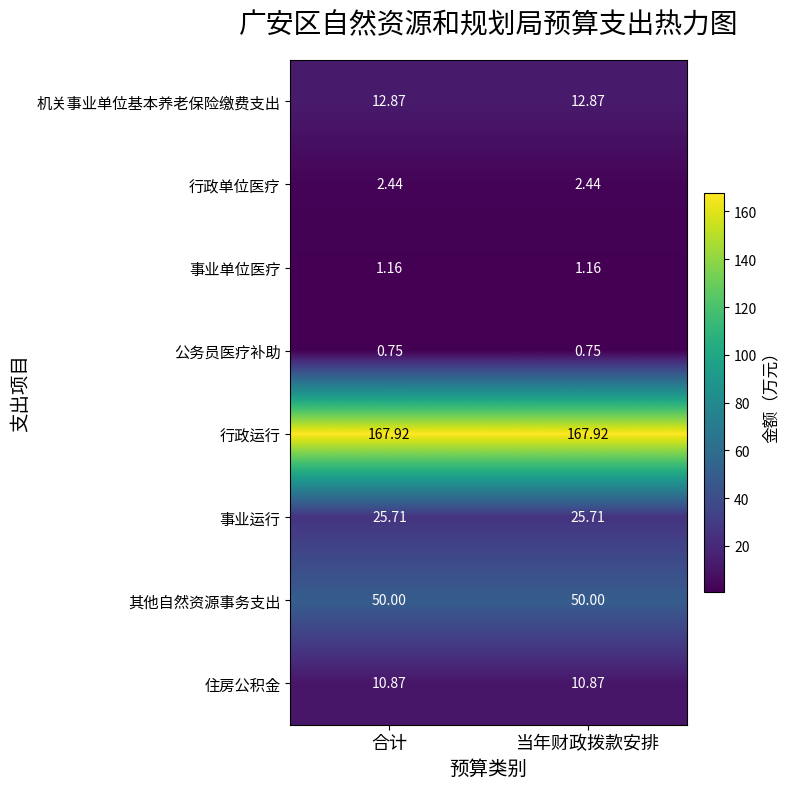

Which series has the largest total across all categories?

行政运行